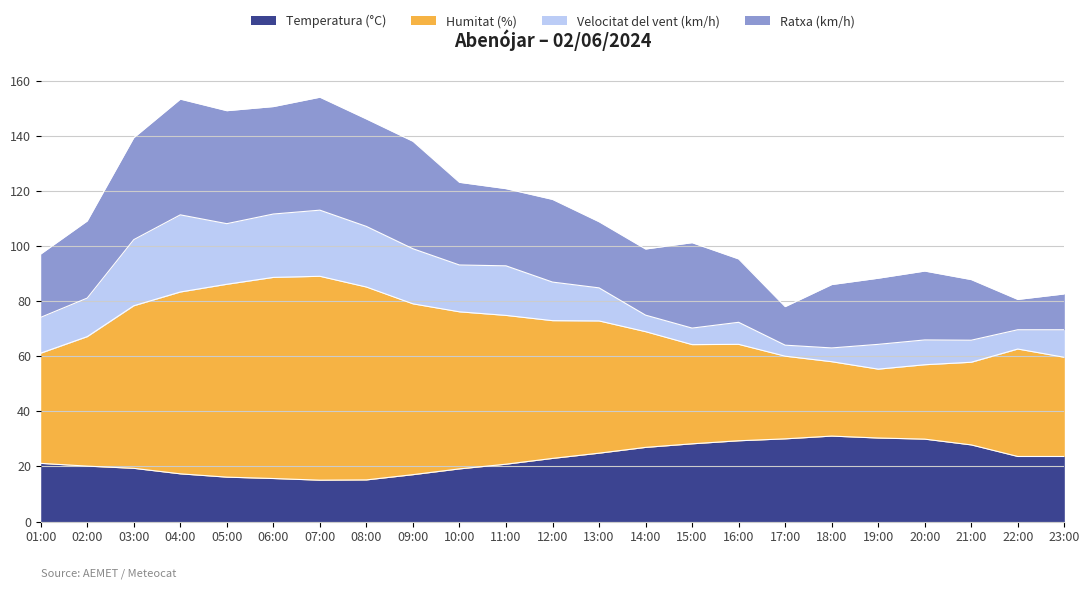

What is the maximum value for Temperatura (°C)?

31.0